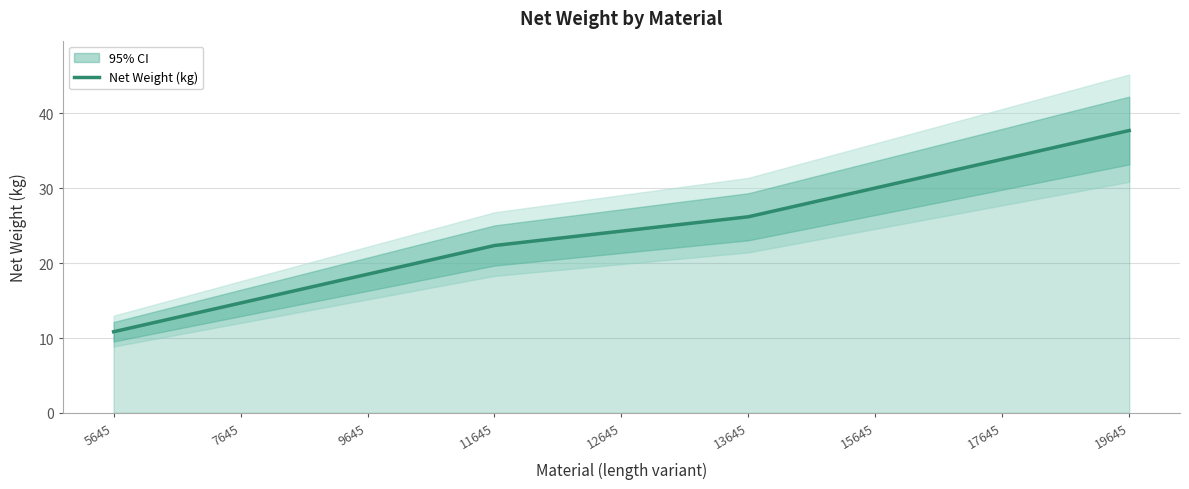

True or false: the data shows 14.8 at 5645.

False